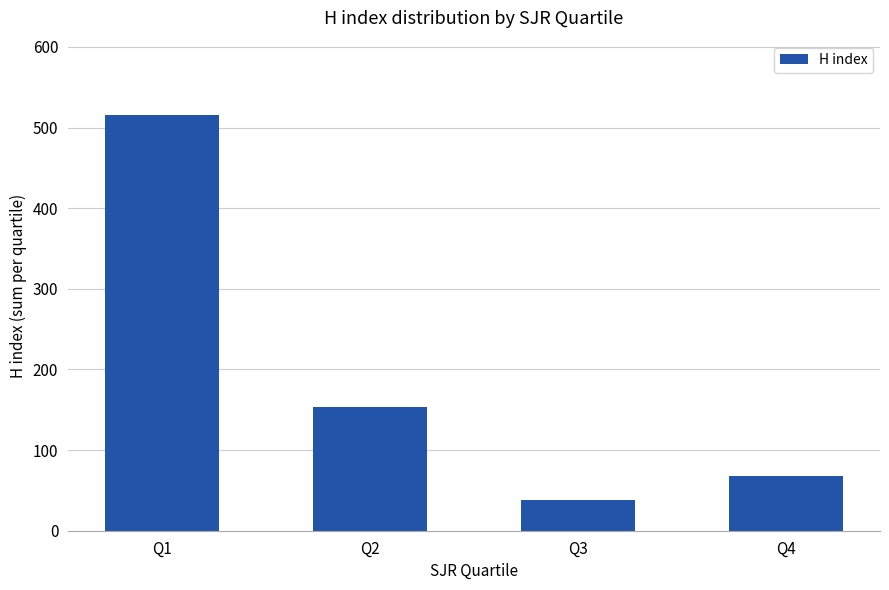

Reading right to left, transcribe all the data shown in this chart.

68	38	153	515